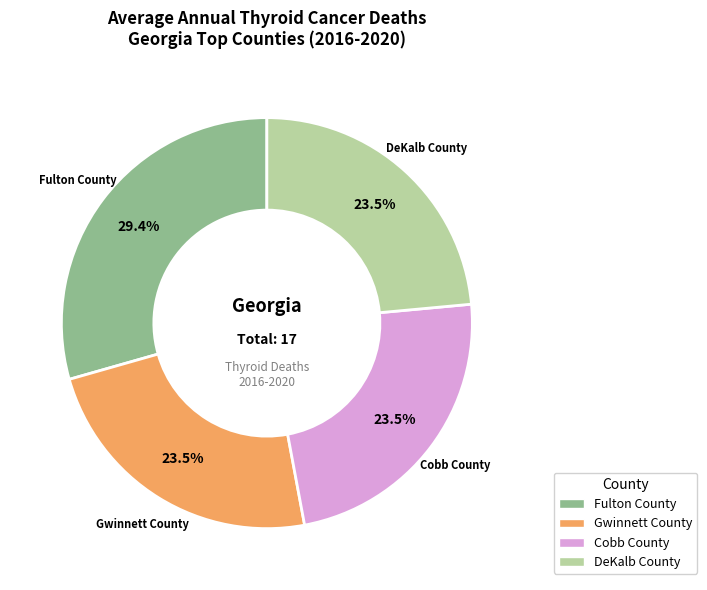

What portion of the pie excludes Fulton County?

70.6%